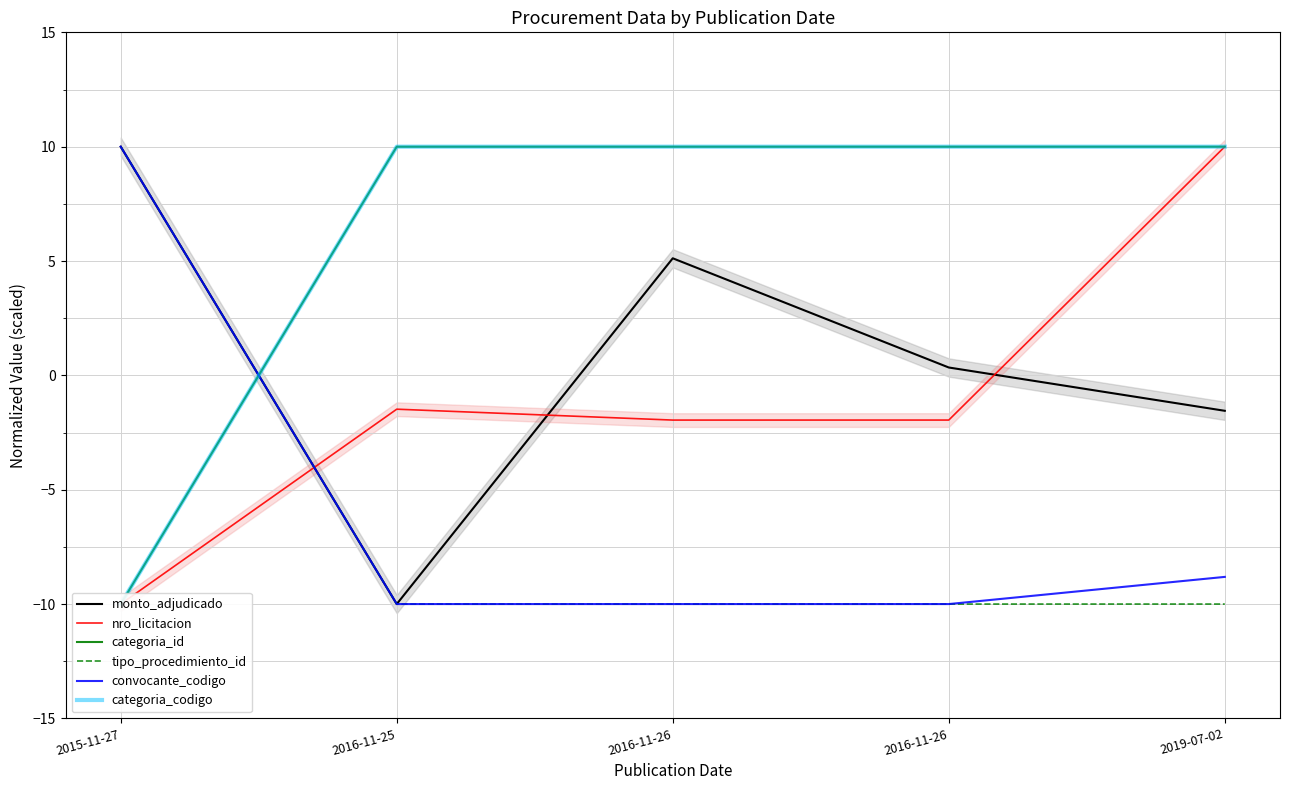

Which series changed the most between 2016-11-25 and 2019-07-02?

nro_licitacion